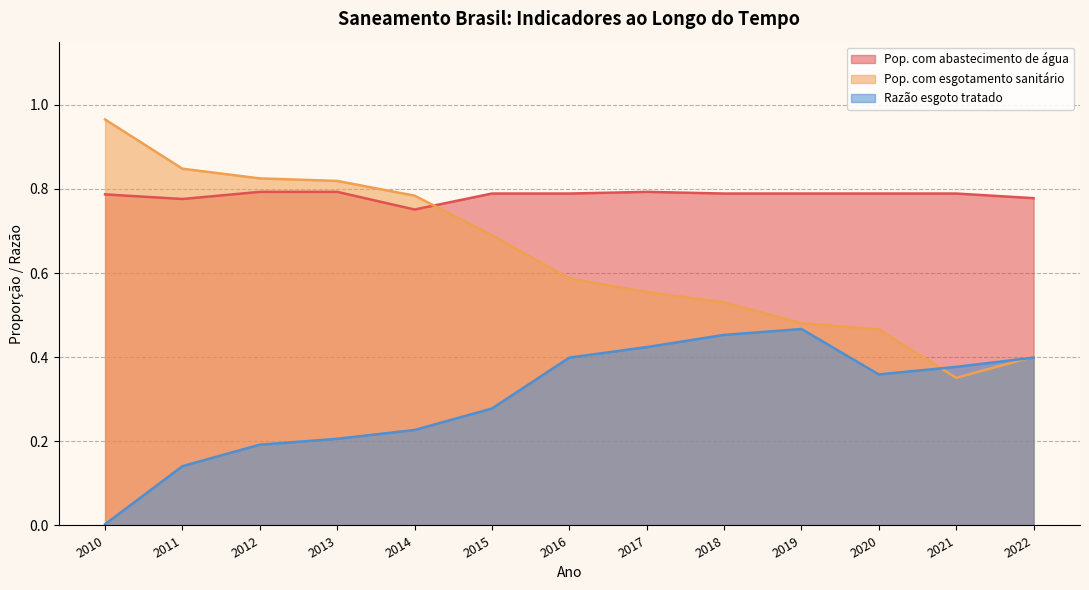

List the series in order of their peak value, lowest first.

Razão esgoto tratado, Pop. com abastecimento de água, Pop. com esgotamento sanitário